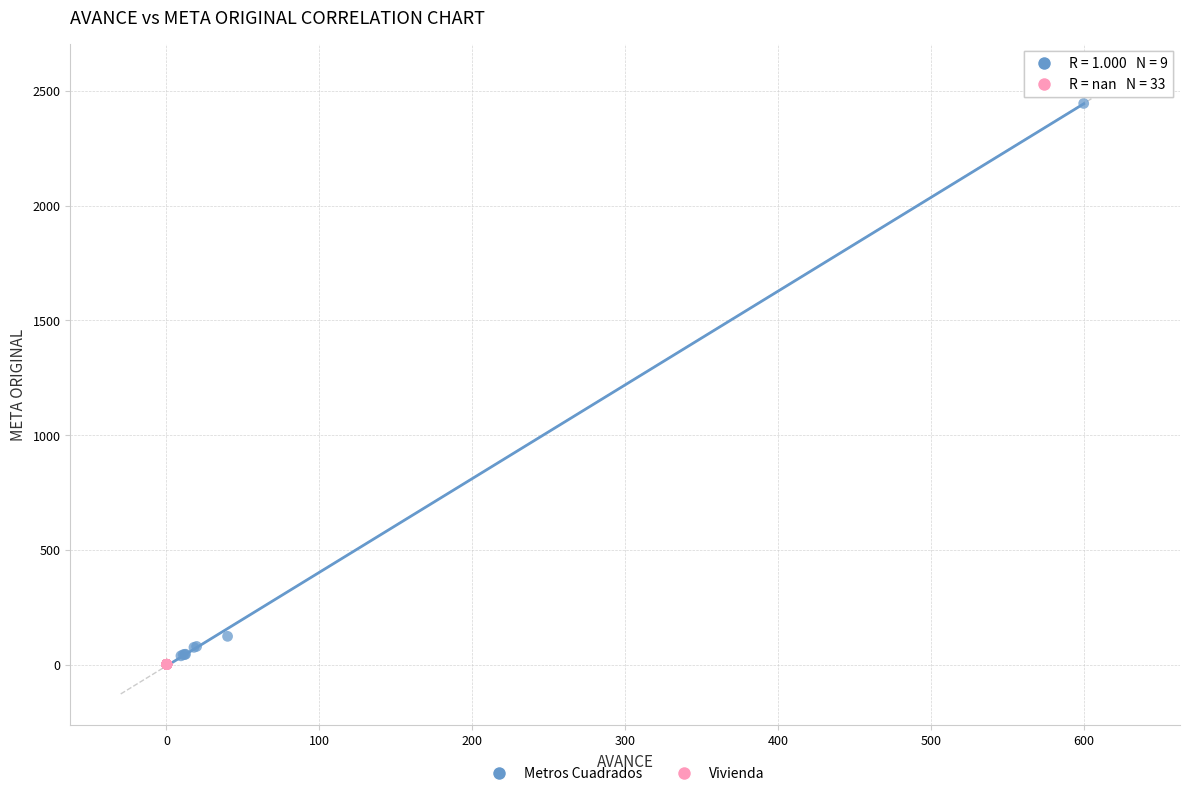

Which series contains the highest Y value?

Metros Cuadrados